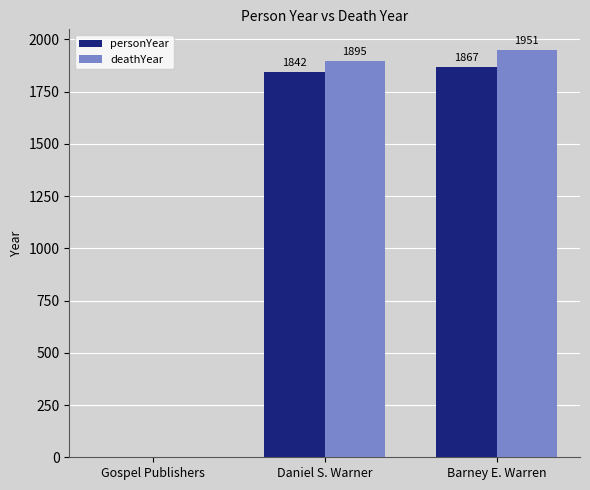

What is the sum of all deathYear values?

3846